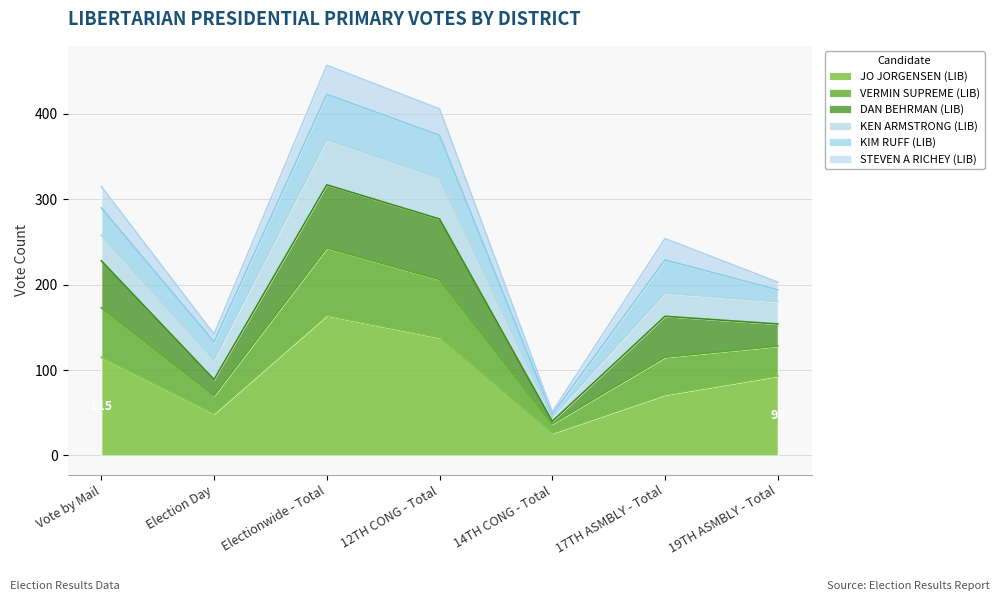

The DAN BEHRMAN (LIB) series shows 439 at Vote by Mail. True or false?

False